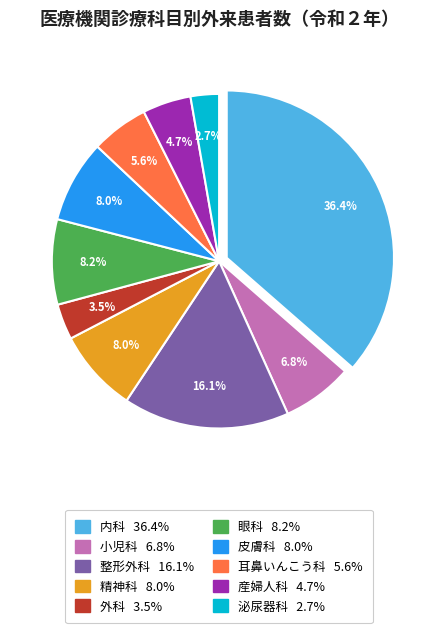

To the nearest percent, what is the combined percentage of 泌尿器科 and 眼科?

11%